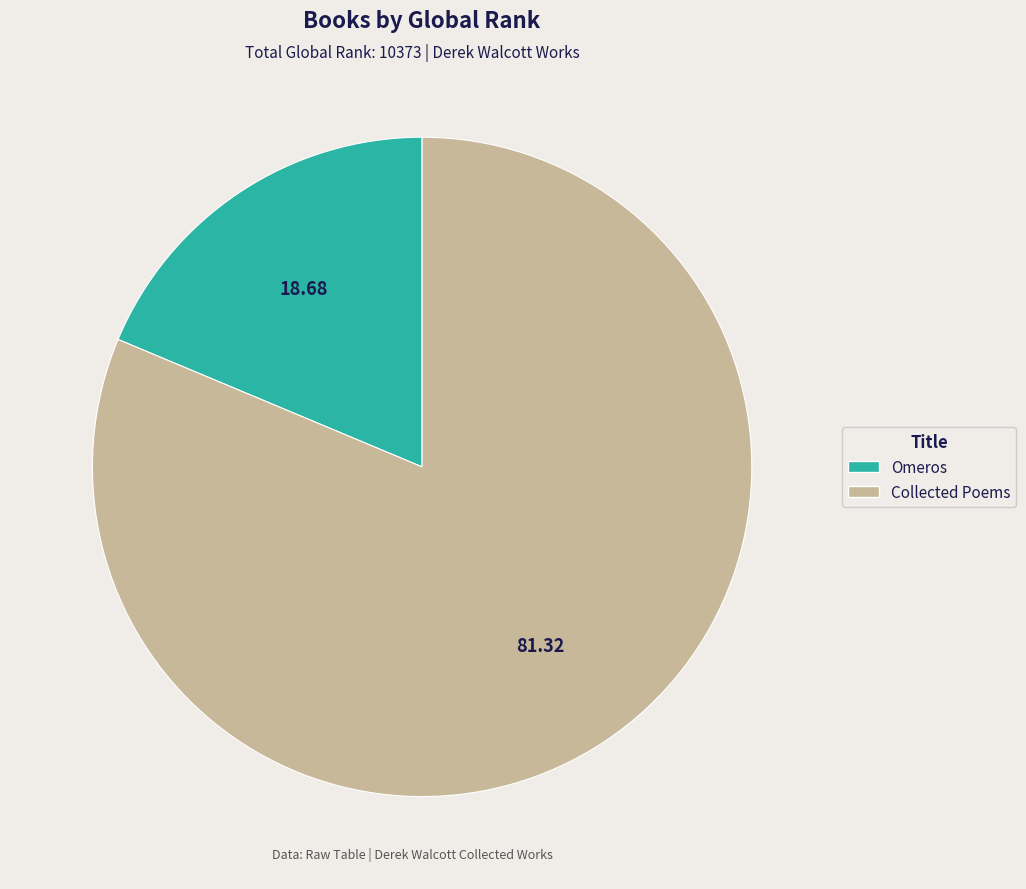

Is it true that Omeros is 19% of the pie?

True